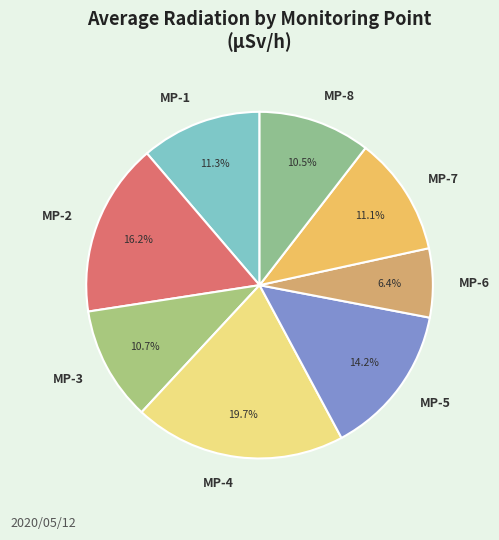

Count the number of slices in the pie.

8